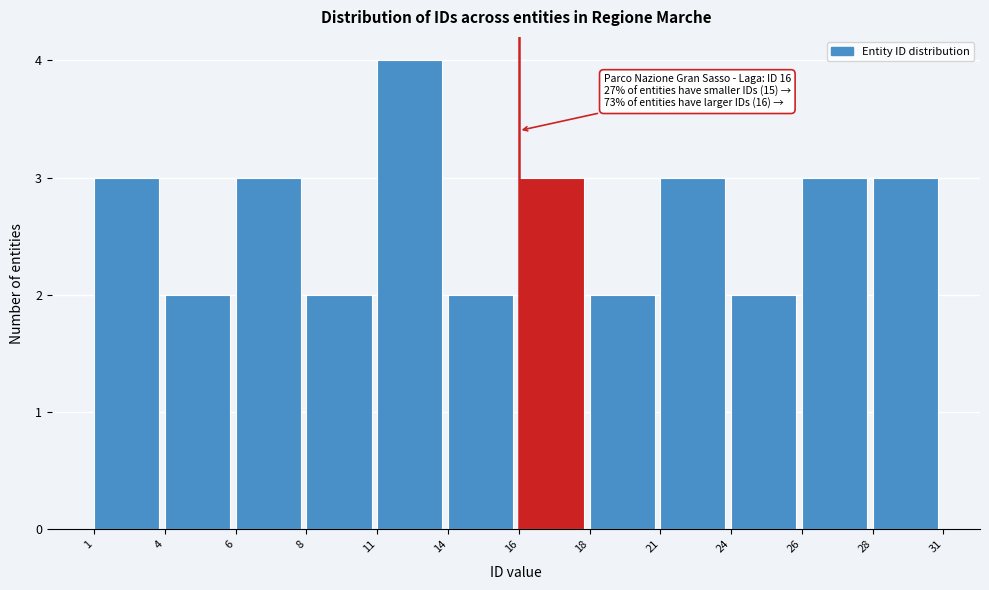

Reading left to right, transcribe all the data shown in this chart.

3	2	3	2	4	2	3	2	3	2	3	3